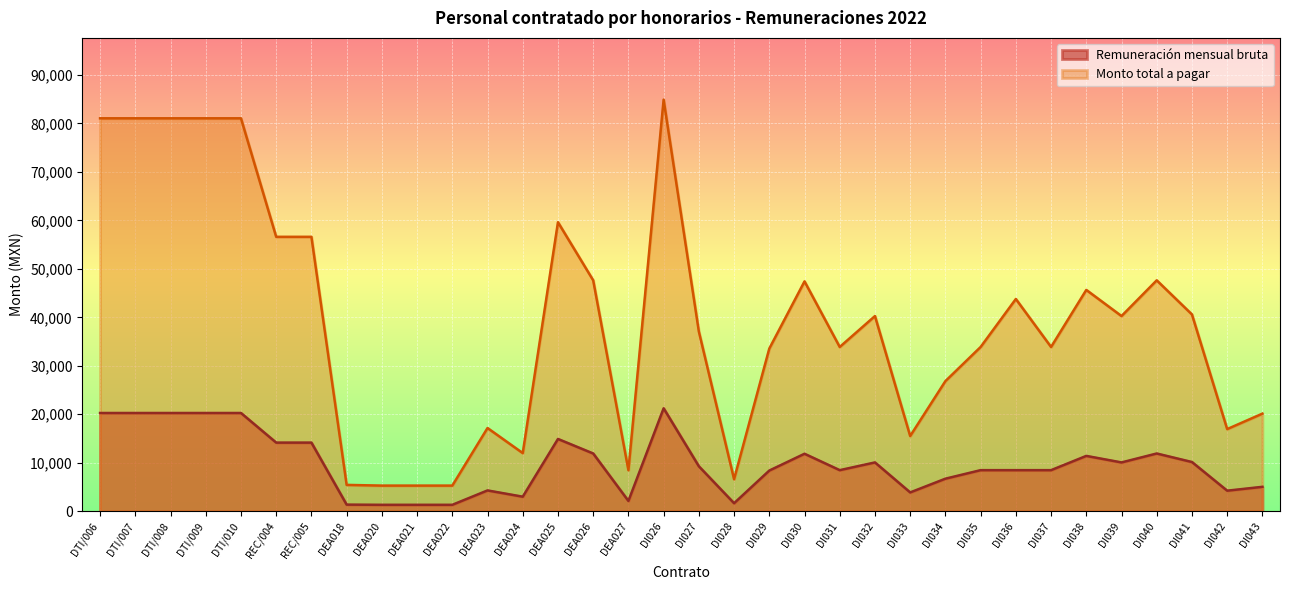

Reading left to right, transcribe all the data shown in this chart.

Remuneración mensual bruta: 20262.7	20262.7	20262.7	20262.7	20262.7	14150.9	14150.9	1357.7	1320.0	1320.0	1320.0	4290.0	2997.5	14905.0	11907.5	2117.5	21226.4	9267.5	1650.0	8387.5	11852.5	8470.0	10065.0	3877.5	6710.0	8470.0	8470.0	8470.0	11412.5	10065.0	11907.5	10147.5	4235.5	5032.5
Monto total a pagar: 81050.9	81050.9	81050.9	81050.9	81050.9	56603.8	56603.8	5431.0	5280.0	5280.0	5280.0	17160.0	11990.0	59620.0	47630.0	8470.0	84905.6	37070.0	6600.0	33550.0	47410.0	33880.0	40260.0	15510.0	26840.0	33880.0	43780.0	33880.0	45650.0	40260.0	47630.0	40590.0	16940.0	20130.0